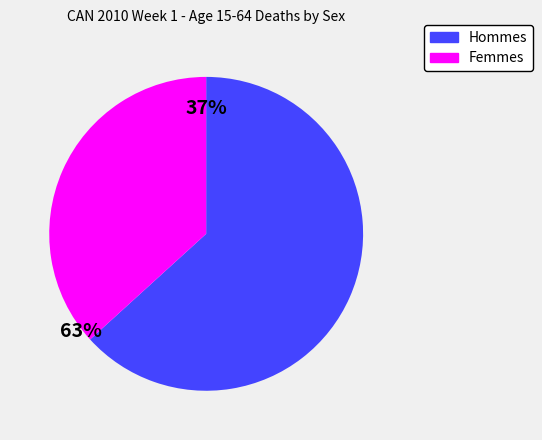

Is there any slice that represents more than half of the pie?

Yes